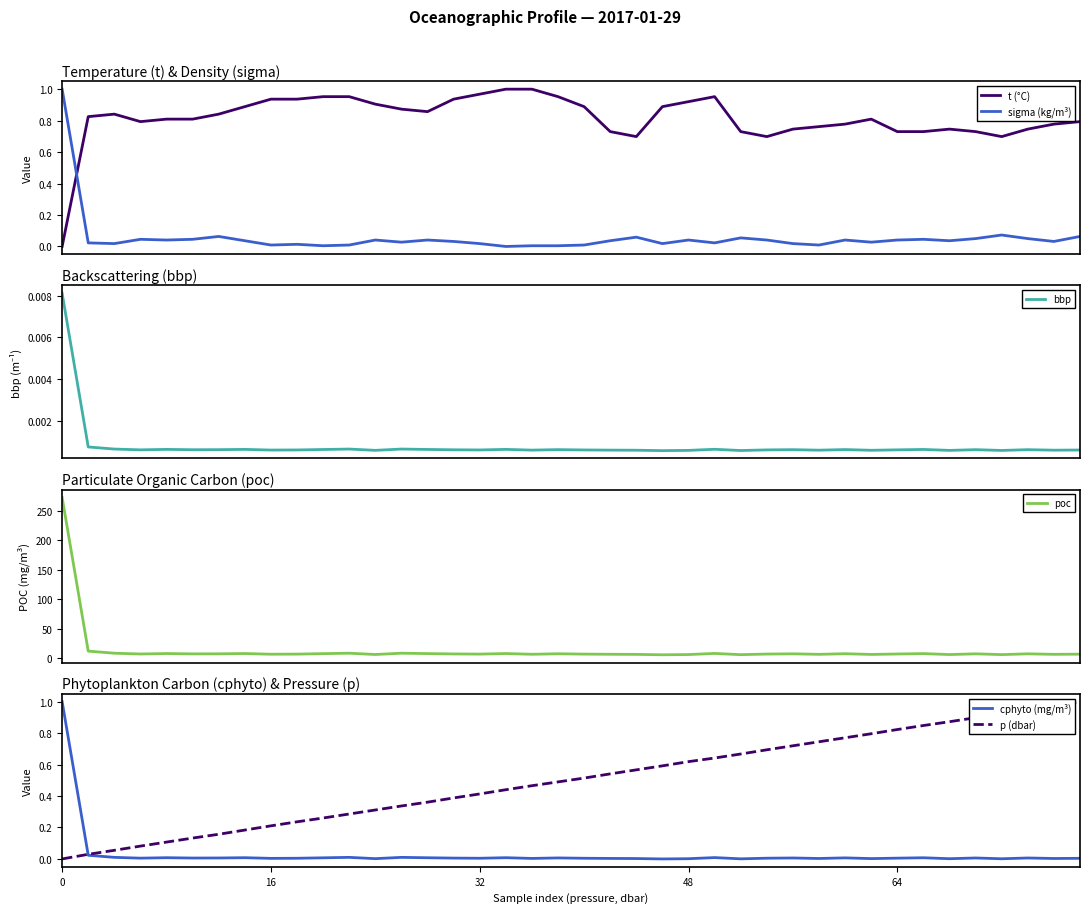

Reading left to right, what are all the values shown in this chart?

t (°C): 0=0.0	16=0.8	32=0.8	48=0.8	64=0.8	5=0.8	6=0.8	7=0.9	8=0.9	9=0.9	10=1.0	11=1.0	12=0.9	13=0.9	14=0.9	15=0.9	16=1.0	17=1.0	18=1.0	19=1.0	20=0.9	21=0.7	22=0.7	23=0.9	24=0.9	25=1.0	26=0.7	27=0.7	28=0.7	29=0.8	30=0.8	31=0.8	32=0.7	33=0.7	34=0.7	35=0.7	36=0.7	37=0.7	38=0.8	39=0.8
sigma (kg/m³): 0=1.0	16=0.0	32=0.0	48=0.0	64=0.0	5=0.0	6=0.1	7=0.0	8=0.0	9=0.0	10=0.0	11=0.0	12=0.0	13=0.0	14=0.0	15=0.0	16=0.0	17=0.0	18=0.0	19=0.0	20=0.0	21=0.0	22=0.1	23=0.0	24=0.0	25=0.0	26=0.1	27=0.0	28=0.0	29=0.0	30=0.0	31=0.0	32=0.0	33=0.0	34=0.0	35=0.0	36=0.1	37=0.0	38=0.0	39=0.1
bbp: 0=0.0	16=0.0	32=0.0	48=0.0	64=0.0	5=0.0	6=0.0	7=0.0	8=0.0	9=0.0	10=0.0	11=0.0	12=0.0	13=0.0	14=0.0	15=0.0	16=0.0	17=0.0	18=0.0	19=0.0	20=0.0	21=0.0	22=0.0	23=0.0	24=0.0	25=0.0	26=0.0	27=0.0	28=0.0	29=0.0	30=0.0	31=0.0	32=0.0	33=0.0	34=0.0	35=0.0	36=0.0	37=0.0	38=0.0	39=0.0
poc: 0=272.9	16=12.0	32=8.5	48=7.2	64=7.9	5=7.3	6=7.4	7=7.9	8=6.8	9=7.0	10=7.7	11=8.5	12=6.3	13=8.5	14=7.8	15=7.2	16=7.0	17=7.9	18=6.7	19=7.5	20=7.0	21=6.7	22=6.5	23=5.8	24=6.2	25=8.1	26=6.0	27=7.1	28=7.4	29=6.6	30=7.6	31=6.4	32=7.2	33=7.8	34=6.2	35=7.4	36=6.1	37=7.4	38=6.6	39=6.9
cphyto (mg/m³): 0=1.0	16=0.0	32=0.0	48=0.0	64=0.0	5=0.0	6=0.0	7=0.0	8=0.0	9=0.0	10=0.0	11=0.0	12=0.0	13=0.0	14=0.0	15=0.0	16=0.0	17=0.0	18=0.0	19=0.0	20=0.0	21=0.0	22=0.0	23=0.0	24=0.0	25=0.0	26=0.0	27=0.0	28=0.0	29=0.0	30=0.0	31=0.0	32=0.0	33=0.0	34=0.0	35=0.0	36=0.0	37=0.0	38=0.0	39=0.0
p (dbar): 0=0.0	16=0.0	32=0.1	48=0.1	64=0.1	5=0.1	6=0.2	7=0.2	8=0.2	9=0.2	10=0.3	11=0.3	12=0.3	13=0.3	14=0.4	15=0.4	16=0.4	17=0.4	18=0.5	19=0.5	20=0.5	21=0.5	22=0.6	23=0.6	24=0.6	25=0.6	26=0.7	27=0.7	28=0.7	29=0.7	30=0.8	31=0.8	32=0.8	33=0.8	34=0.9	35=0.9	36=0.9	37=1.0	38=1.0	39=1.0